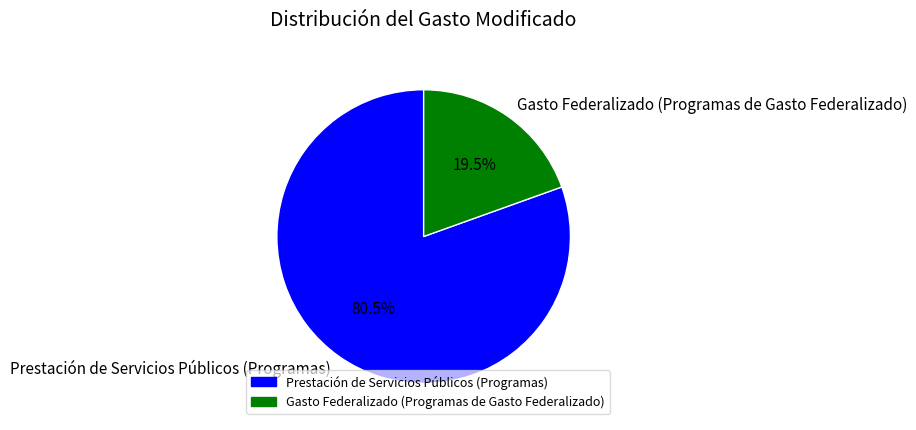

Combined, what portion of the pie is Gasto Federalizado (Programas de Gasto Federalizado) and Prestación de Servicios Públicos (Programas)?

100.0%